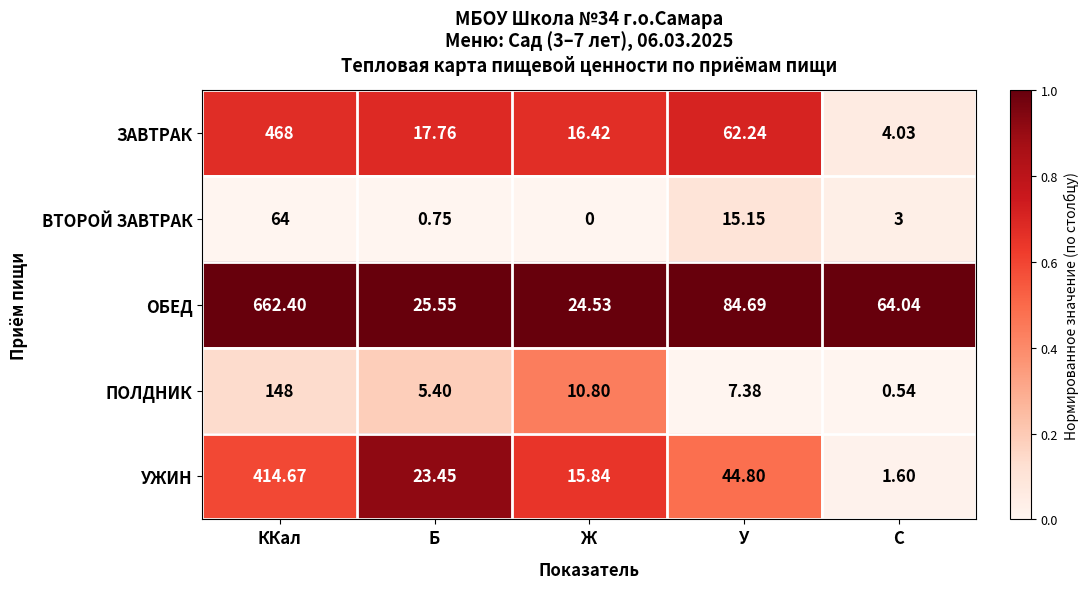

At which category is the sum across all series the highest?

ККал